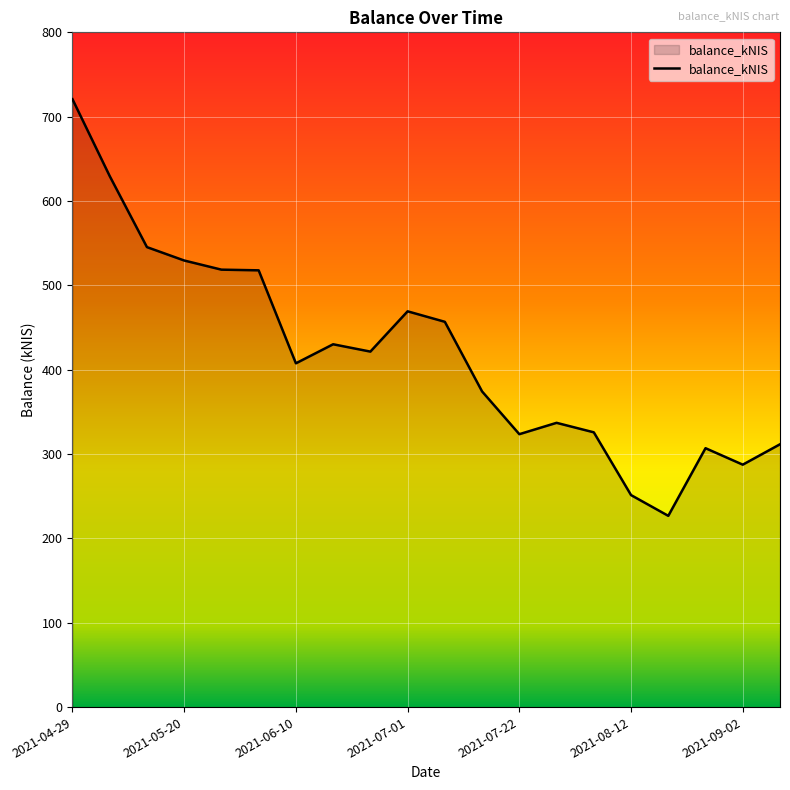

What is the greatest value displayed?

720.7